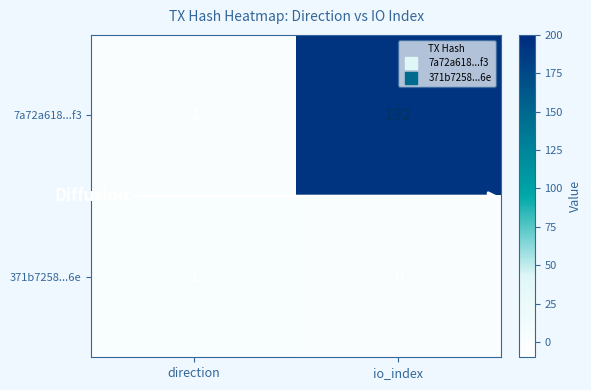

Reading left to right, transcribe all the data shown in this chart.

7a72a618...f3: -1	192
371b7258...6e: 1	0